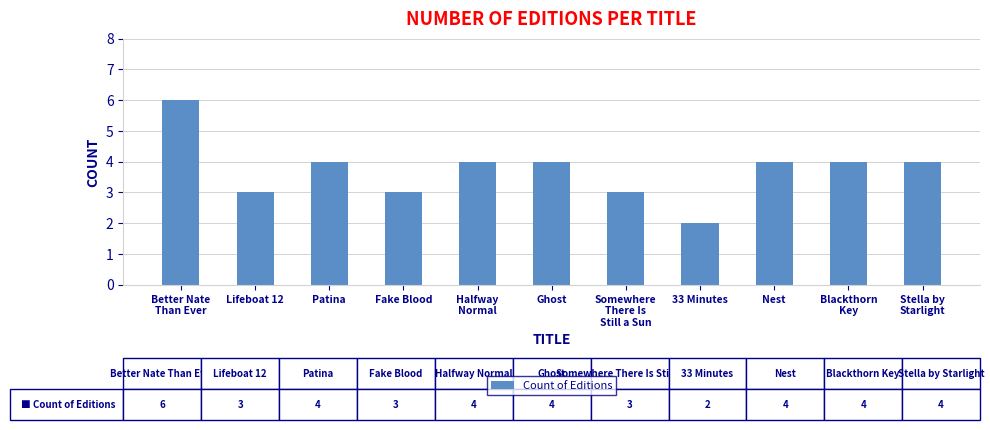

Count the values in the range 3 to 4.

9